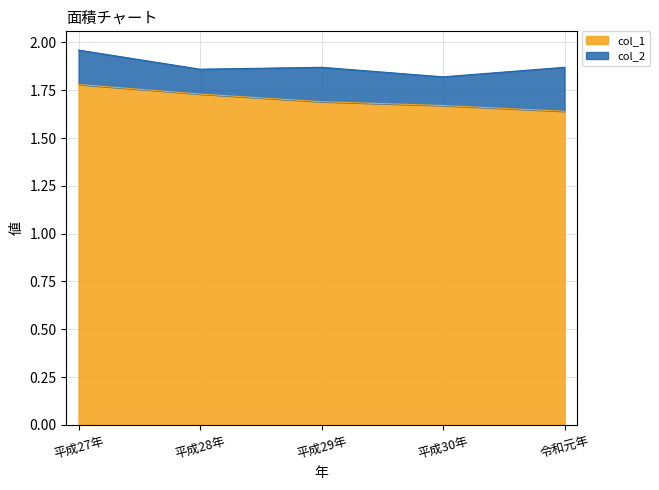

Rank the categories by value from lowest to highest.

令和元年, 平成30年, 平成29年, 平成28年, 平成27年